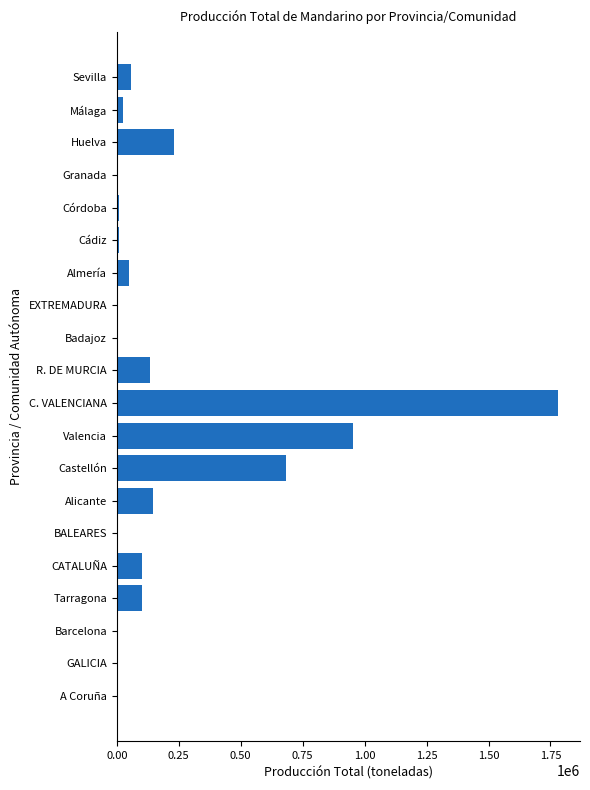

What is the sum of all values?

4279456